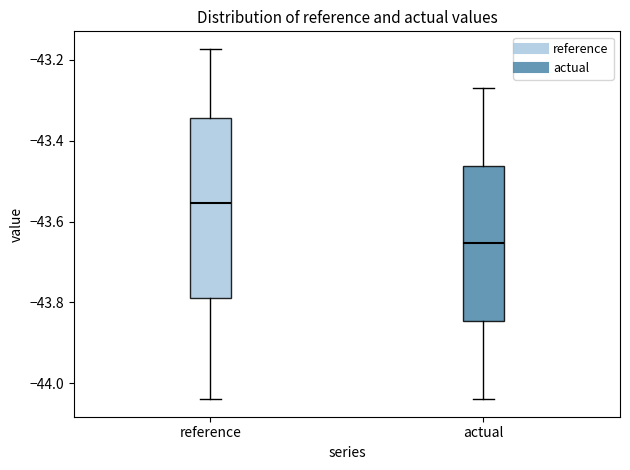

Reading left to right, transcribe this box plot: for each box, give where its median line is, the range the box spans, and where its two whiskers end, as read against the y-axis. The values are not printed on the chart, so give them approximately, as read against the axis.

reference: median -43.56, box -43.78 to -43.34, whiskers -44.04 to -43.18
actual: median -43.66, box -43.84 to -43.46, whiskers -44.04 to -43.26